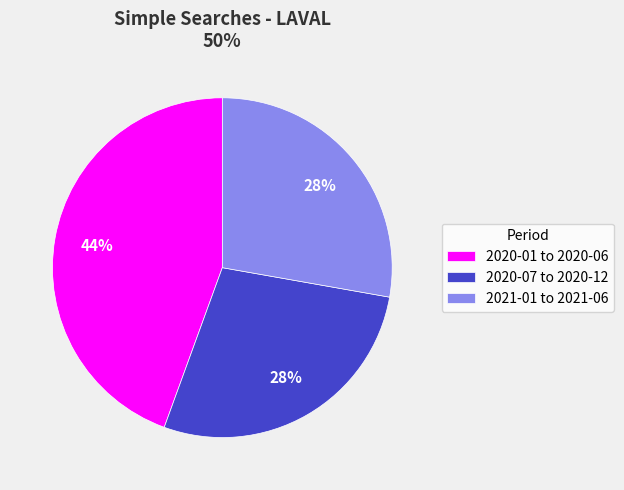

Is it true that 2021-01 to 2021-06 is 28% of the pie?

True